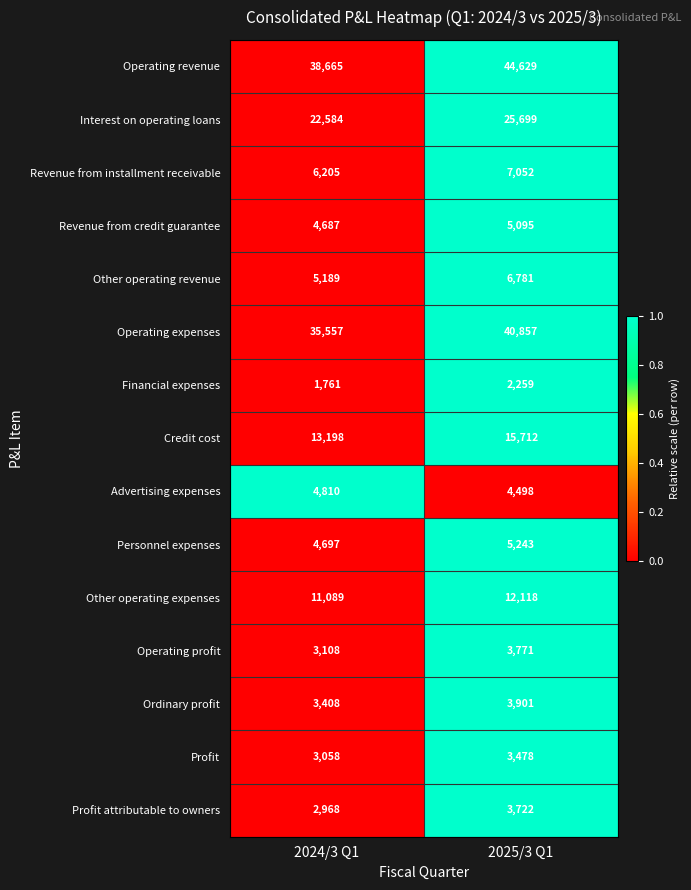

Count the number of categories in the chart.

2